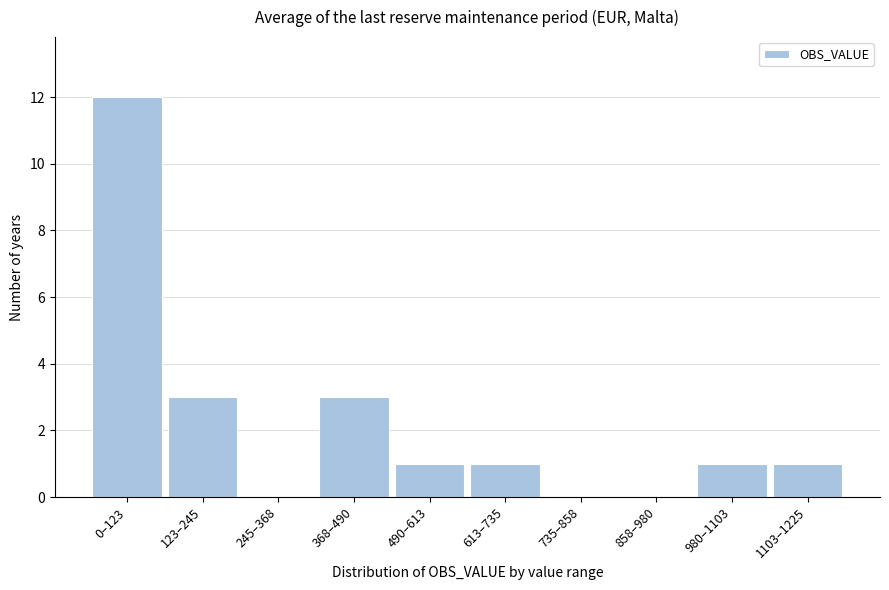

Reading left to right, transcribe all the data shown in this chart.

0–123=12	123–245=3	245–368=0	368–490=3	490–613=1	613–735=1	735–858=0	858–980=0	980–1103=1	1103–1225=1